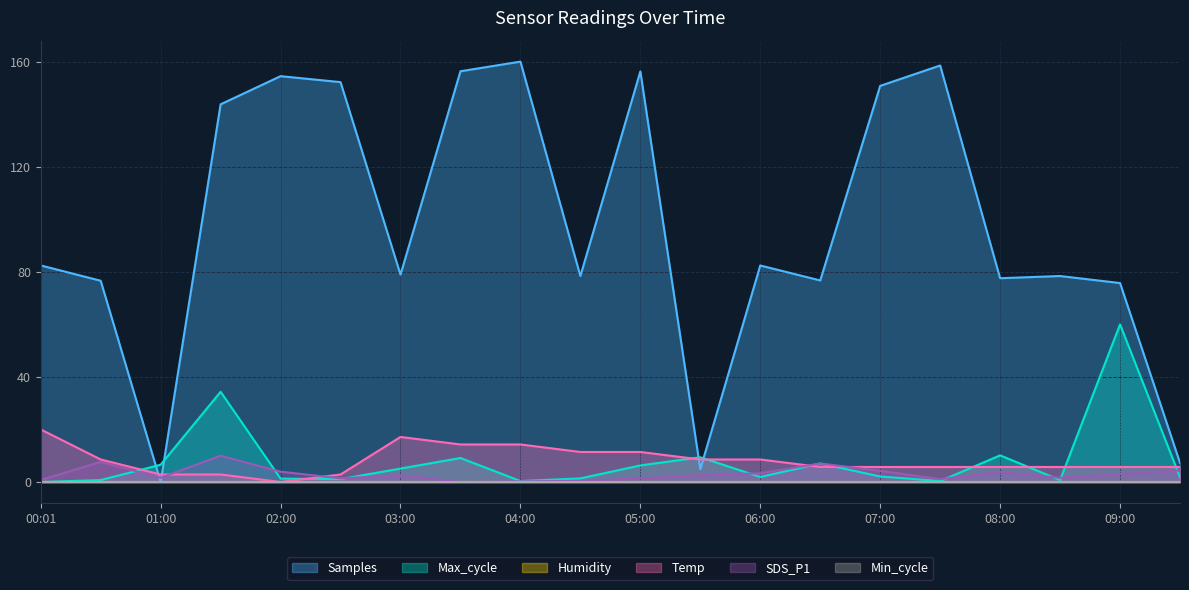

Does the chart display data point markers on the line(s)?

No